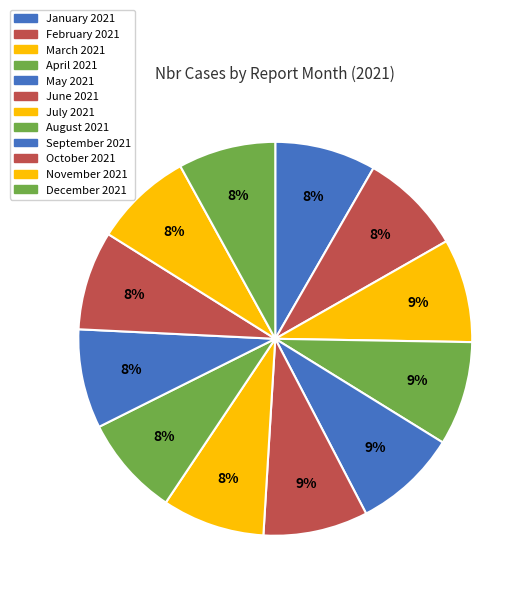

The April 2021 slice represents 19% of the pie. True or false?

False